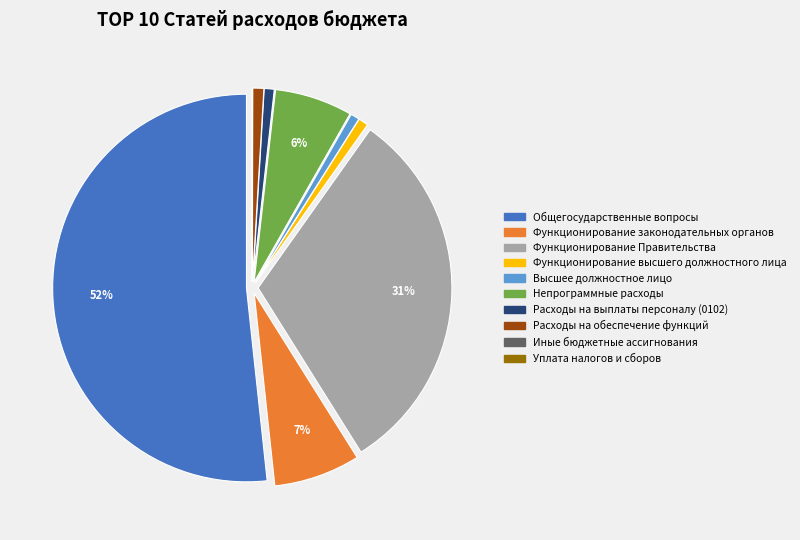

To the nearest percent, what portion does Общегосударственные вопросы represent?

52%